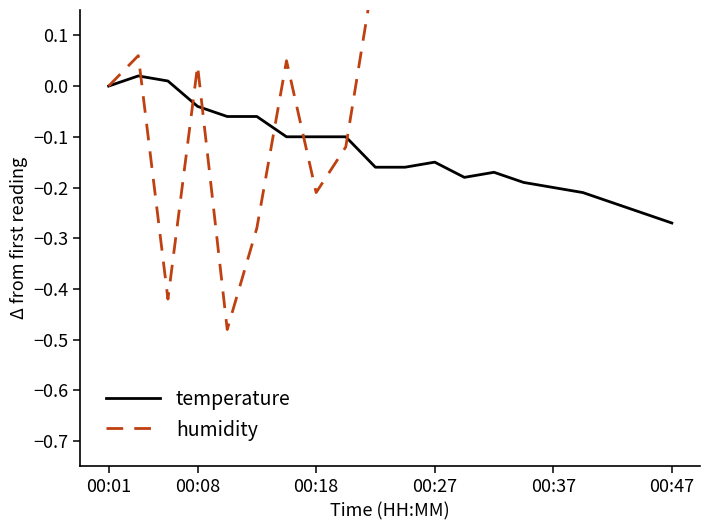

Which series changed the most between 15 and 16?

humidity